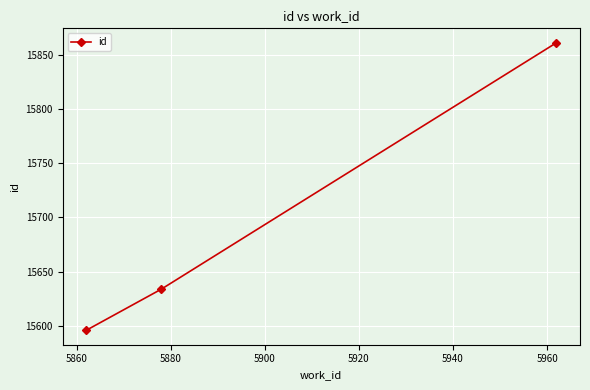

What is the difference between the maximum and minimum values?

265